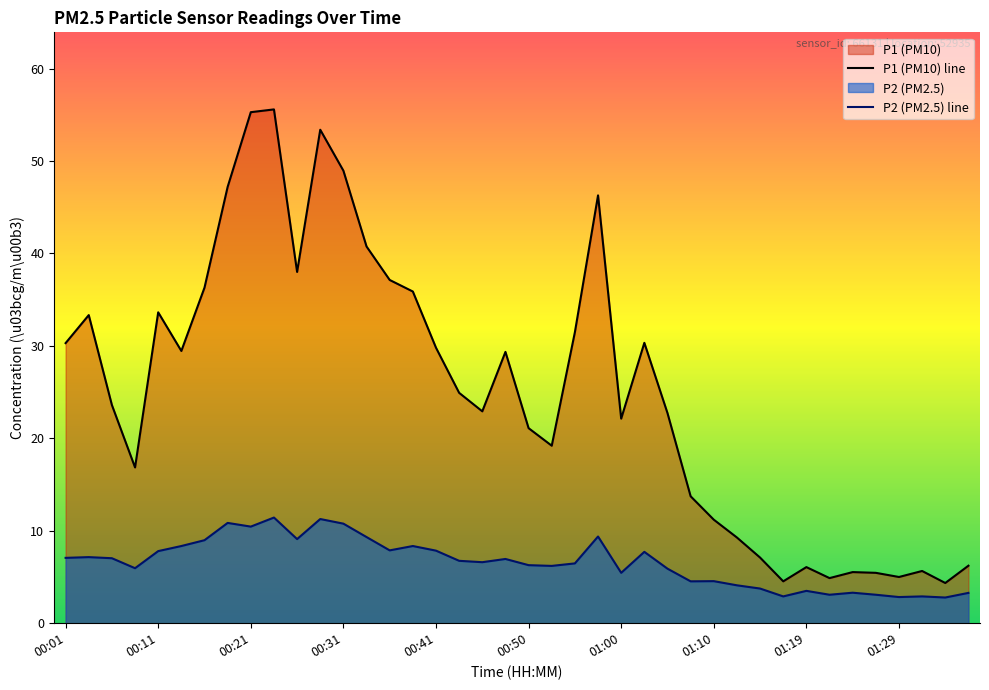

True or false: P1 (PM10) line and P2 (PM2.5) line intersect in this chart.

False